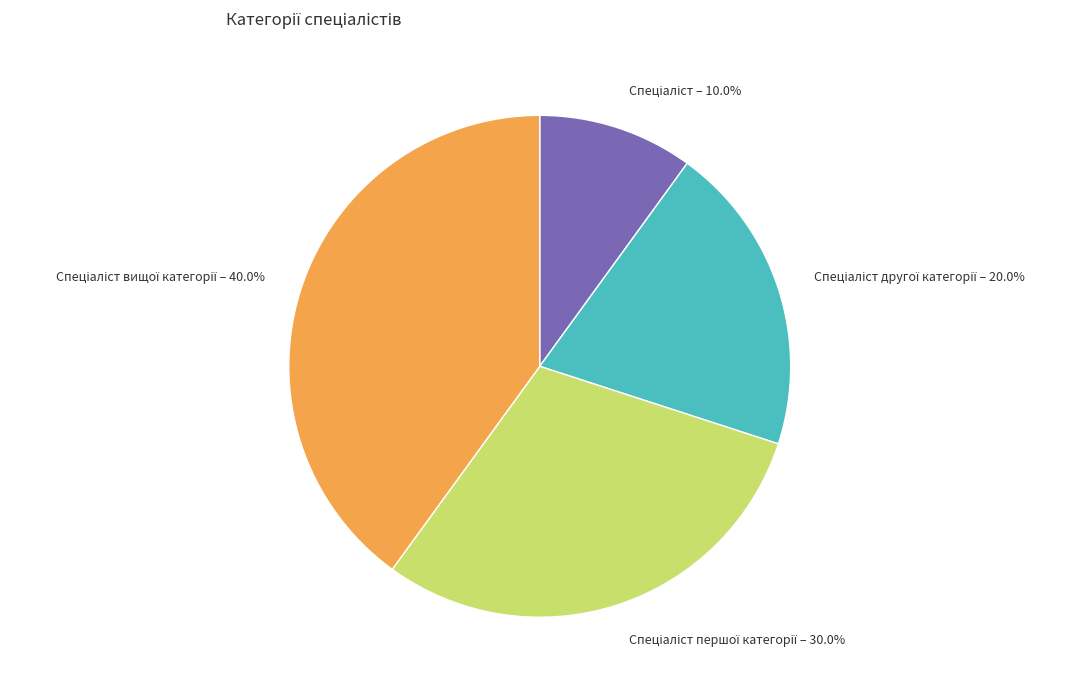

Is there any slice that represents more than half of the pie?

No